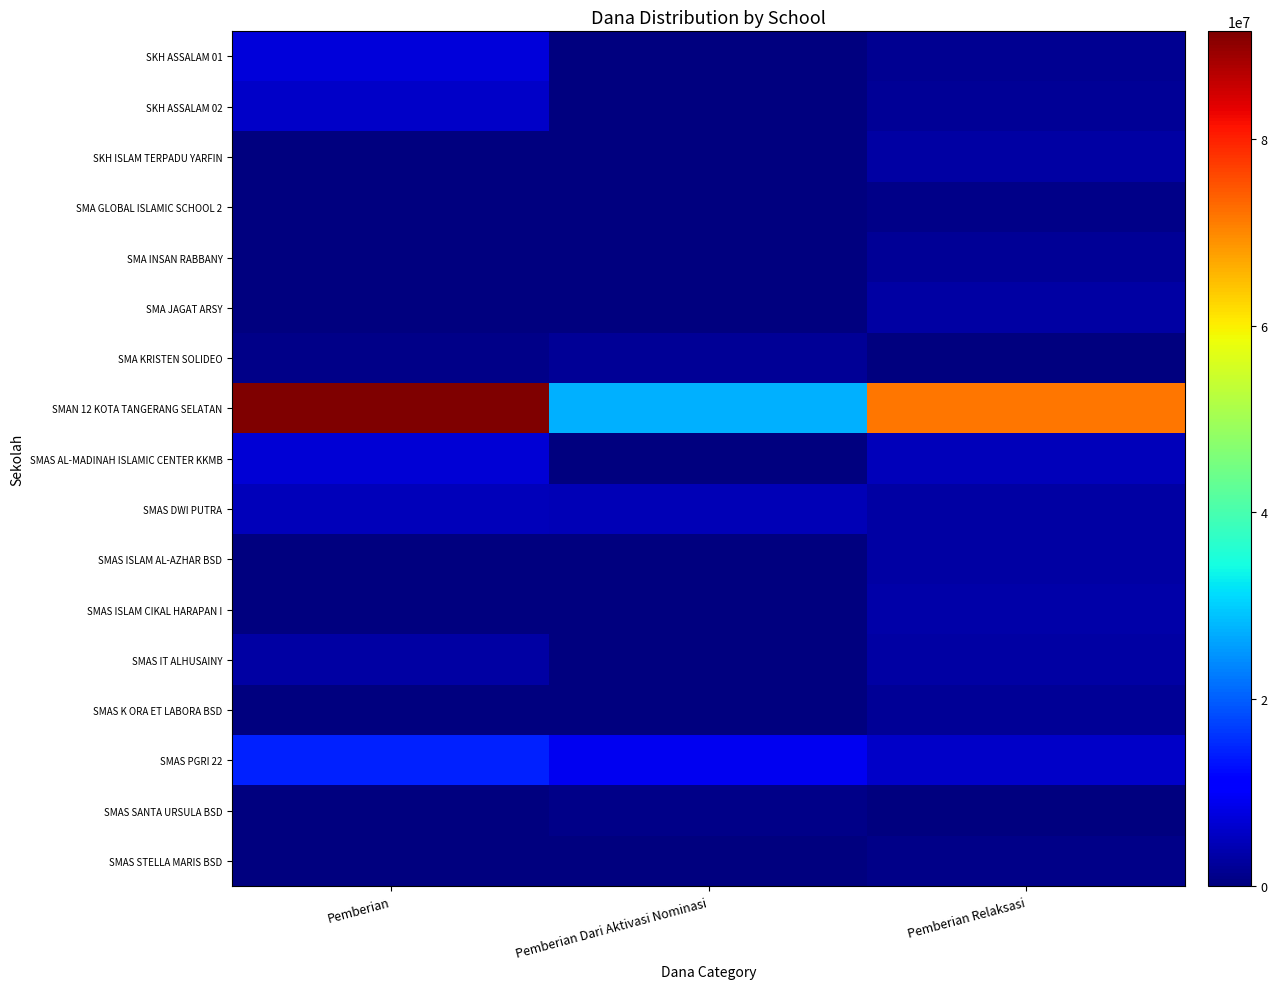

What is the greatest value displayed?

91500000